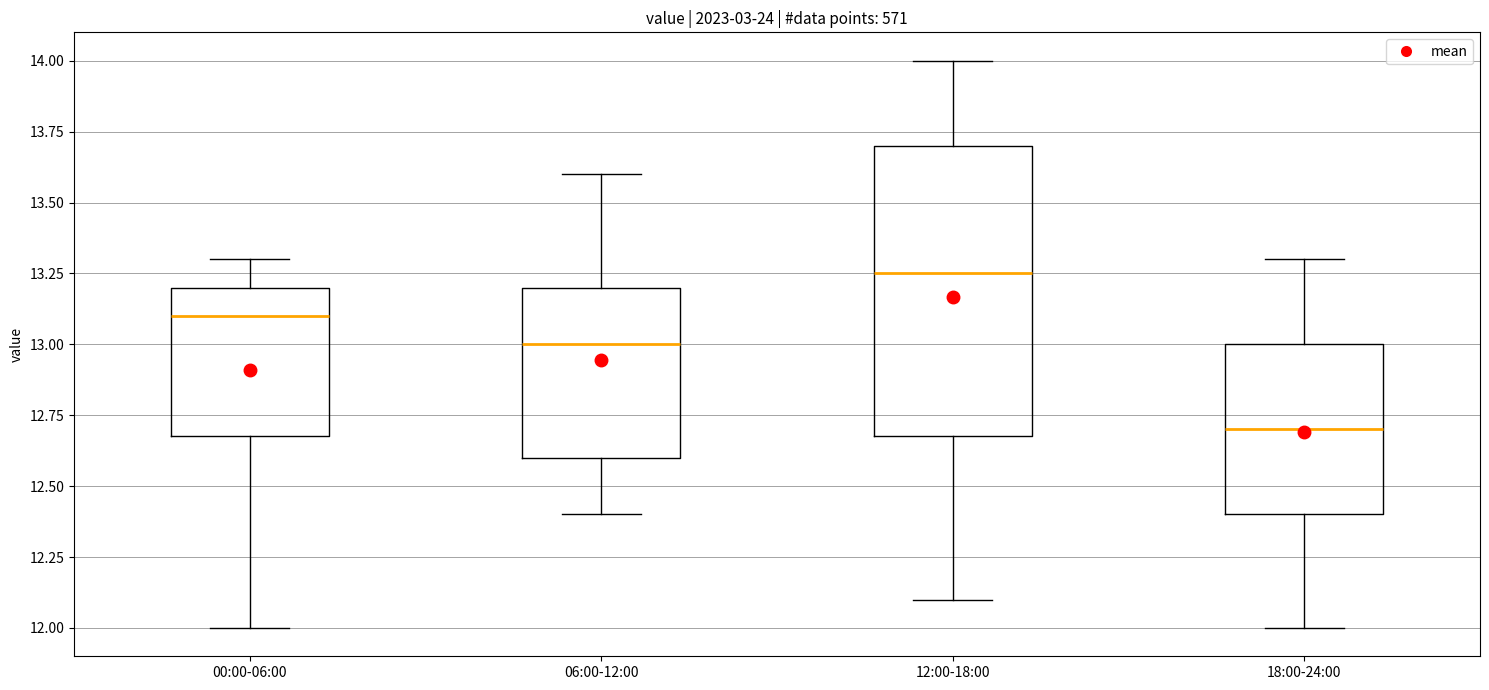

Which box has the lowest median line?

18:00-24:00